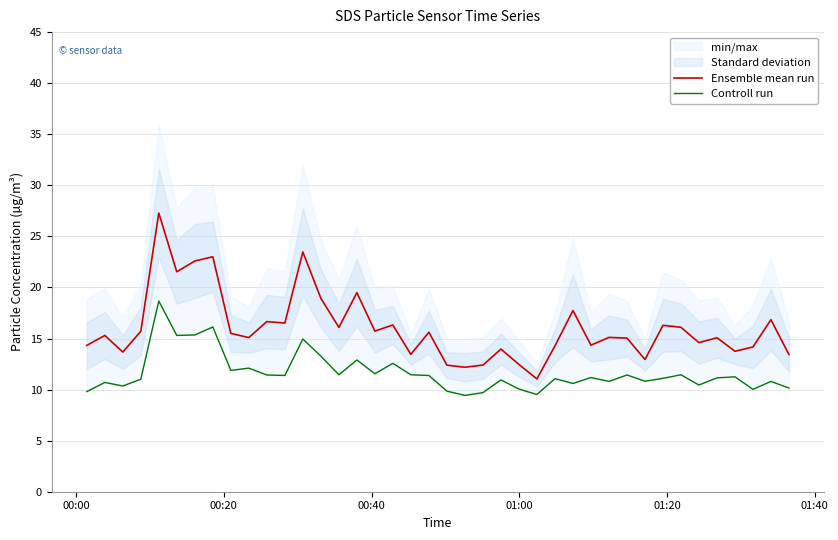

What is the highest value of the Ensemble mean run series?

27.3